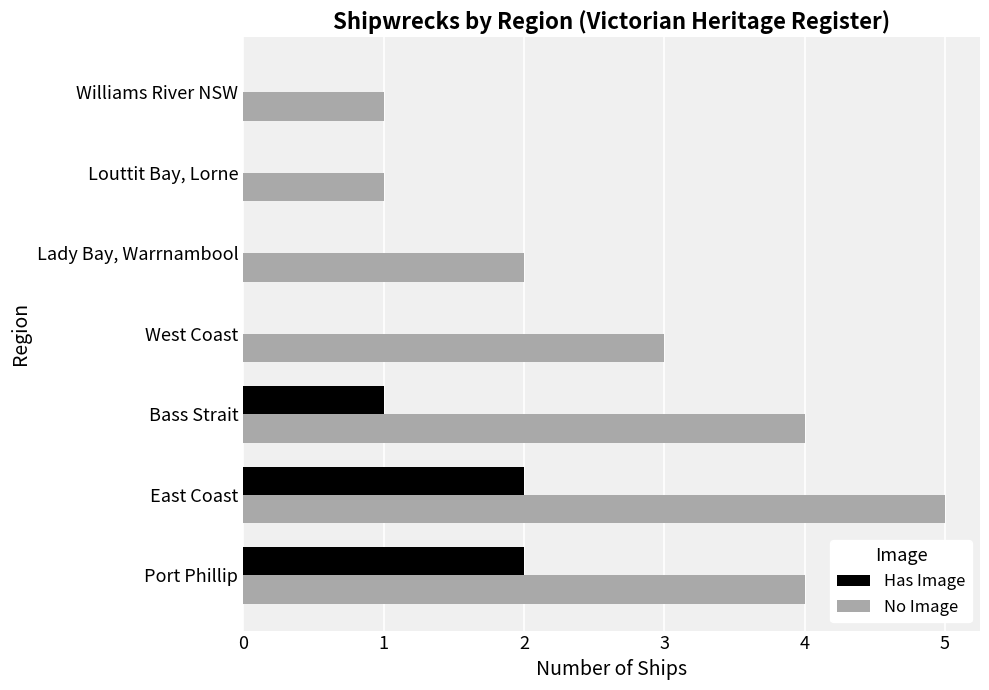

At which label is Has Image closest to 1?

Bass Strait